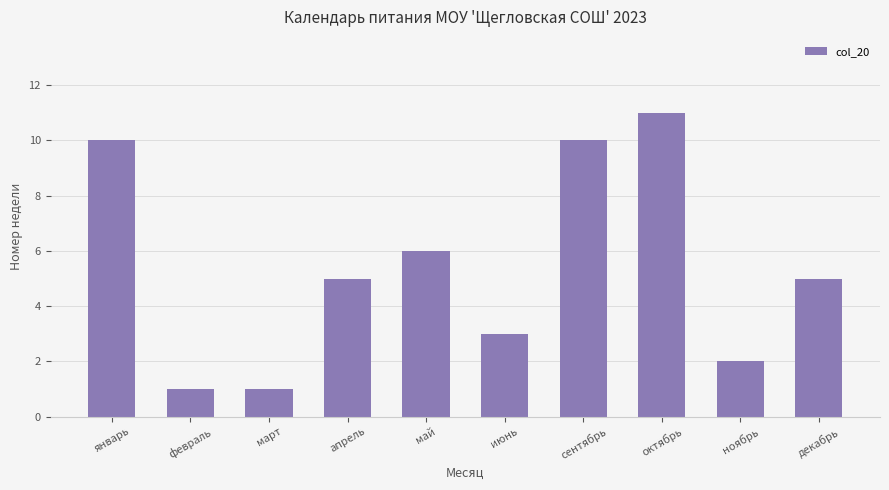

At which label is the value closest to 6?

май